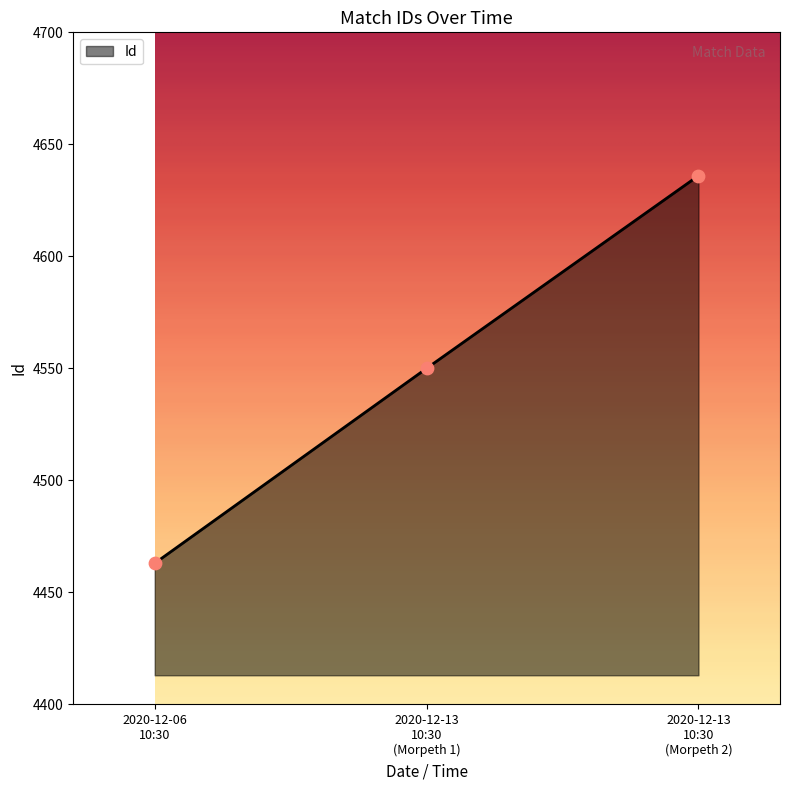

What is the average value?

4550